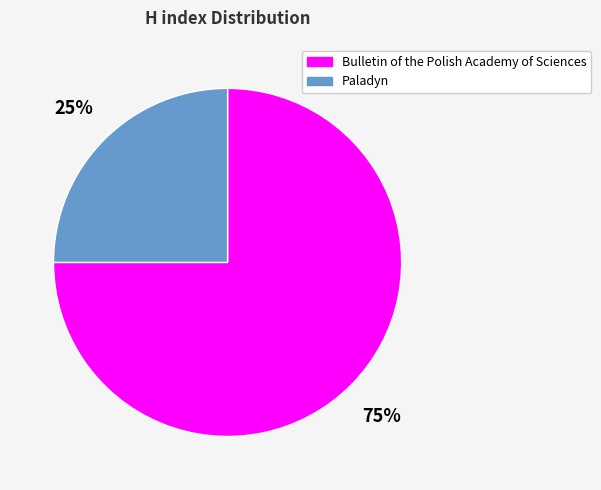

What percentage is the Paladyn slice, to the nearest percent?

25%